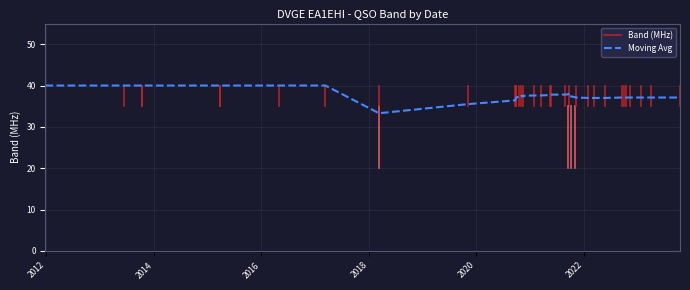

Does the chart have visible grid lines?

Yes